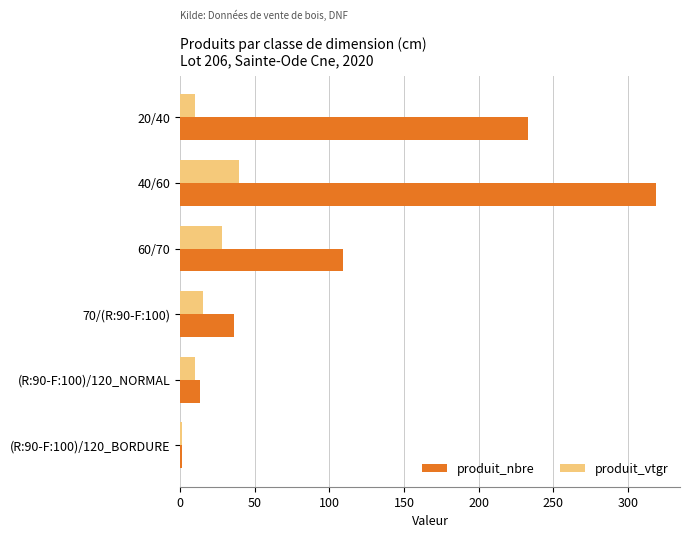

At which category does the chart reach its peak across all series?

40/60